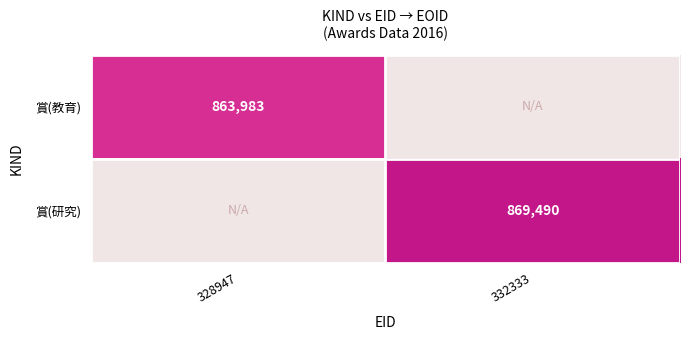

True or false: 賞(教育) has a value of 578007 at 328947.

False